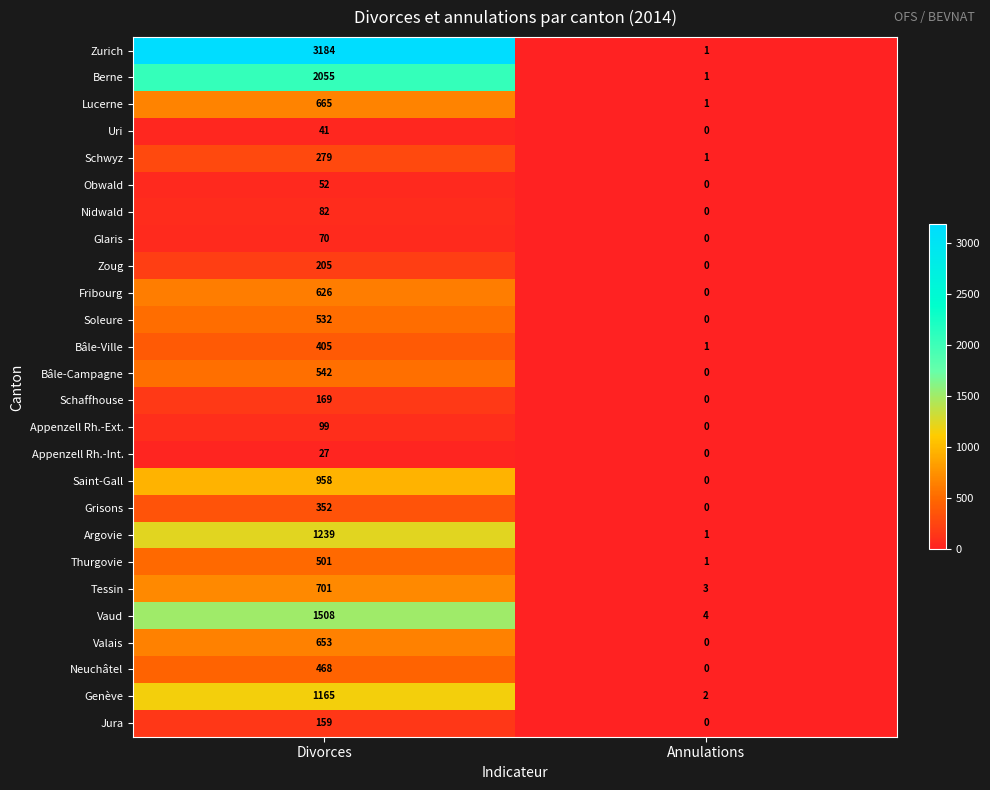

Which series has the largest total across all categories?

Zurich